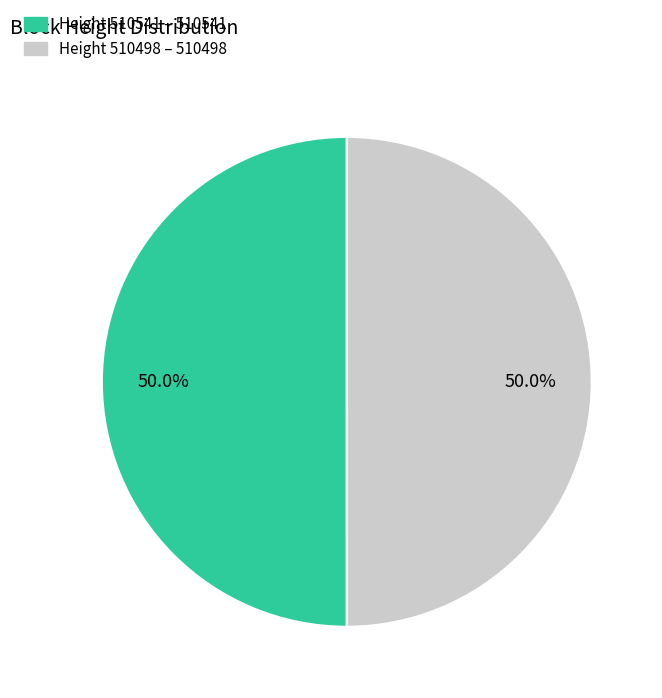

How many slices are in this pie chart?

2